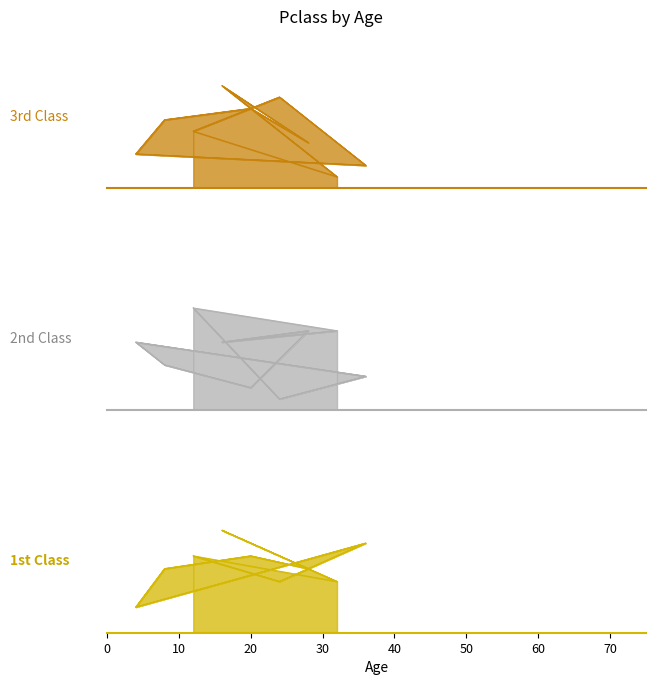

Reading left to right, what are all the values shown in this chart?

3rd Class: 5	8	2	3	6	7	4	9	1	5	8	2	3	6	7	4	9	1
2nd Class: 9	1	3	6	4	2	7	6	7	9	1	3	6	4	2	7	6	7
1st Class: 6	4	7	2	5	6	5	8	4	6	4	7	2	5	6	5	8	4